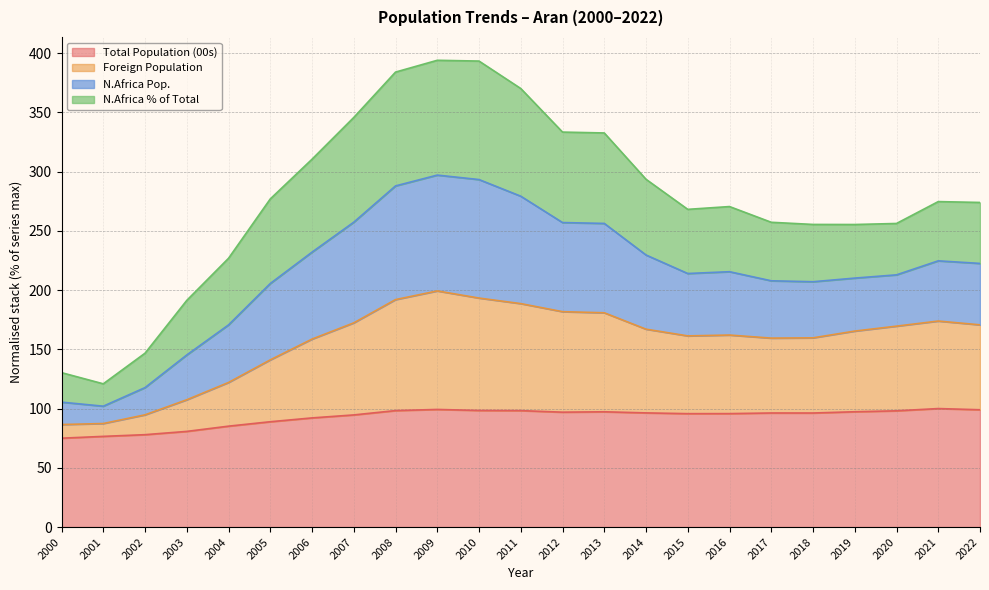

What is the sum of the Total Population (00s) values at 2022 and 2019?

196.3